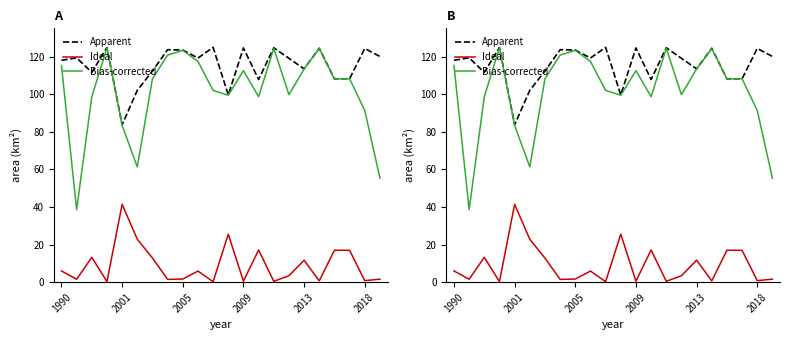

Which has a higher value, 7 or 10?

10